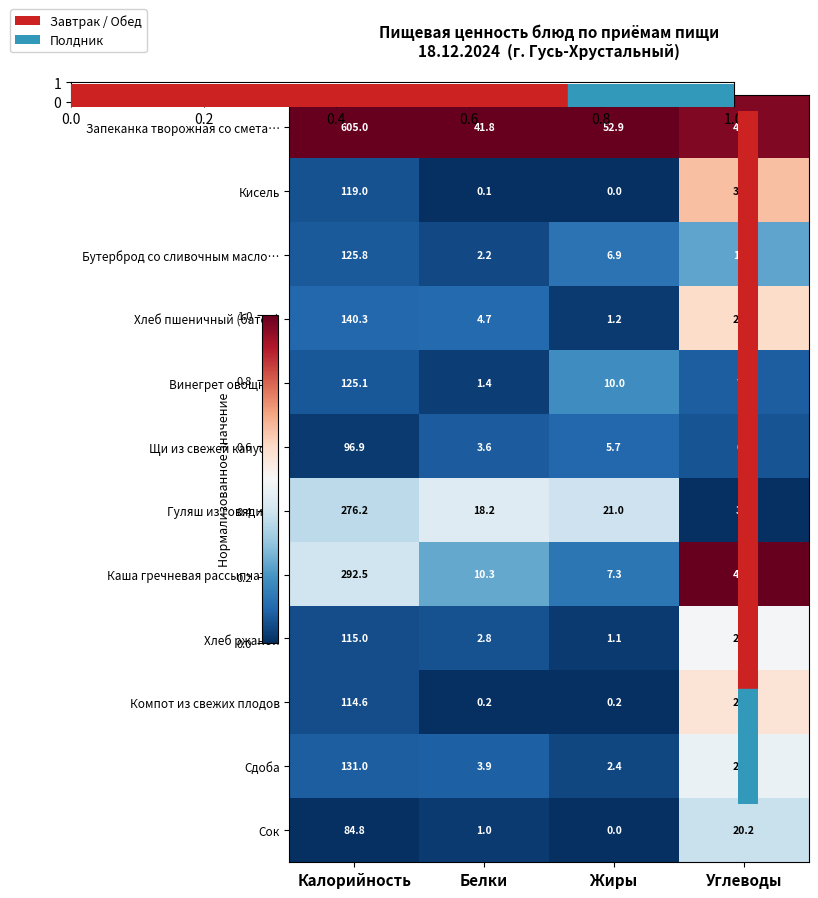

What is the total value across all series at Белки?

90.2